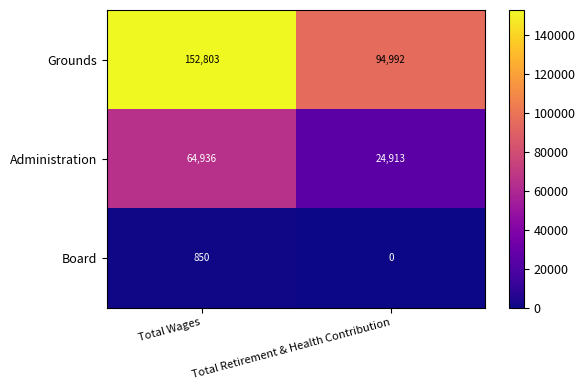

How many series are shown in this chart?

3